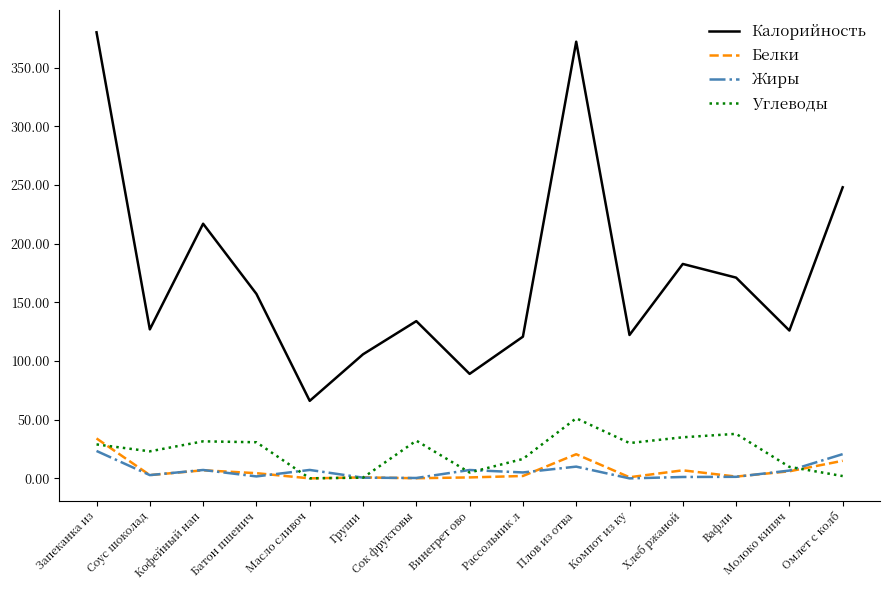

True or false: Жиры and Калорийность cross at least once.

False